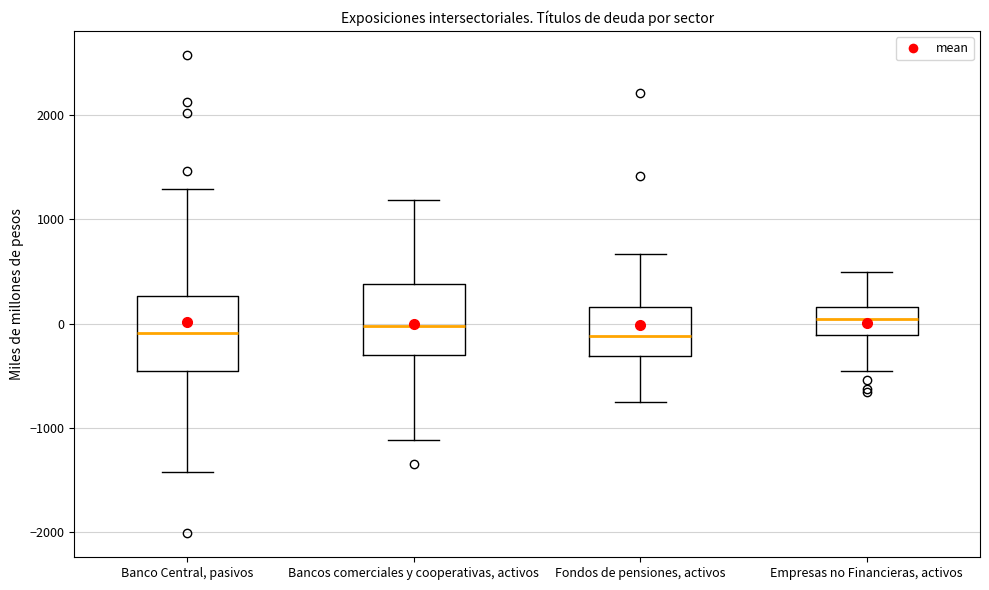

Reading left to right, read every box against the y-axis: the position of its median line, the range the box covers, and the ends of its whiskers. The values are not printed on the chart, so give them approximately, as read against the axis.

Banco Central, pasivos: median -100, box -500 to 300, whiskers -1400 to 1300
Bancos comerciales y cooperativas, activos: median 0, box -300 to 400, whiskers -1100 to 1200
Fondos de pensiones, activos: median -100, box -300 to 200, whiskers -800 to 700
Empresas no Financieras, activos: median 0, box -100 to 200, whiskers -500 to 500